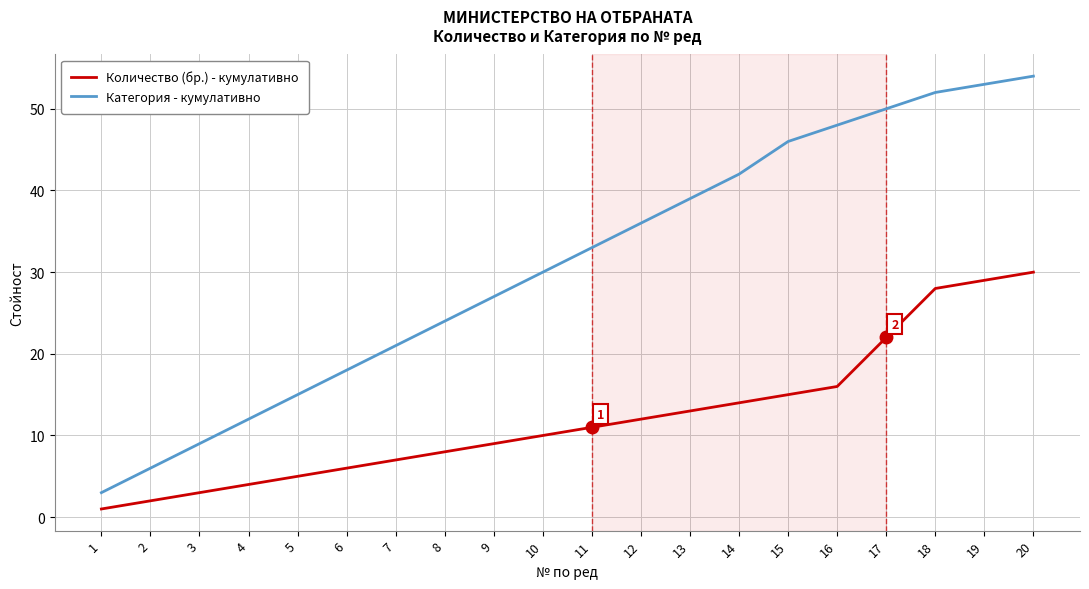

Reading right to left, transcribe all the data shown in this chart.

Количество (бр.) - кумулативно: 20=30	19=29	18=28	17=22	16=16	15=15	14=14	13=13	12=12	11=11	10=10	9=9	8=8	7=7	6=6	5=5	4=4	3=3	2=2	1=1
Категория - кумулативно: 20=54	19=53	18=52	17=50	16=48	15=46	14=42	13=39	12=36	11=33	10=30	9=27	8=24	7=21	6=18	5=15	4=12	3=9	2=6	1=3